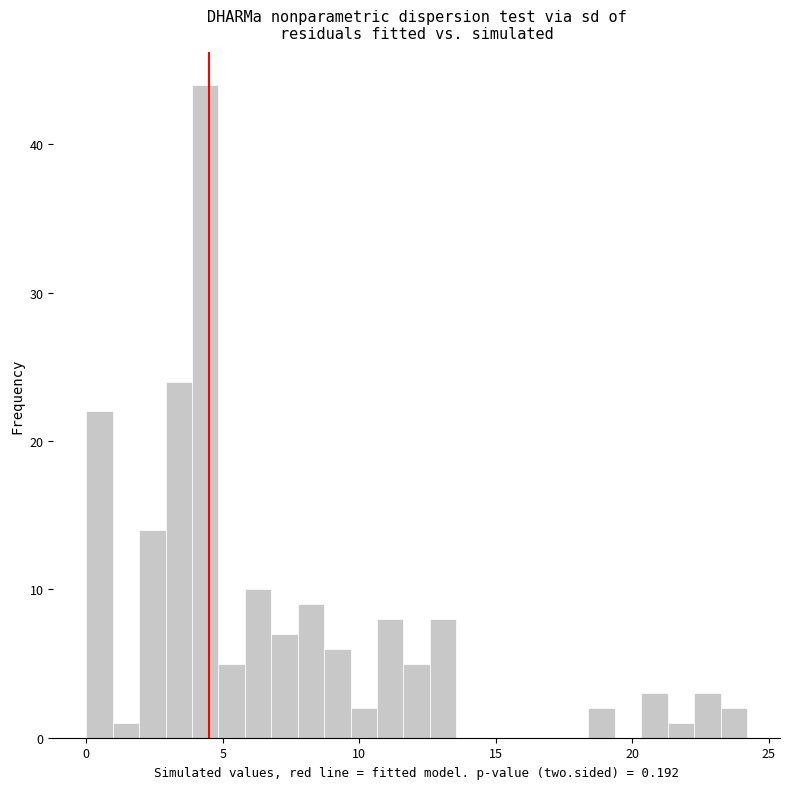

Read against the x-axis, roughly where is the centre of the tallest bar?

4.5